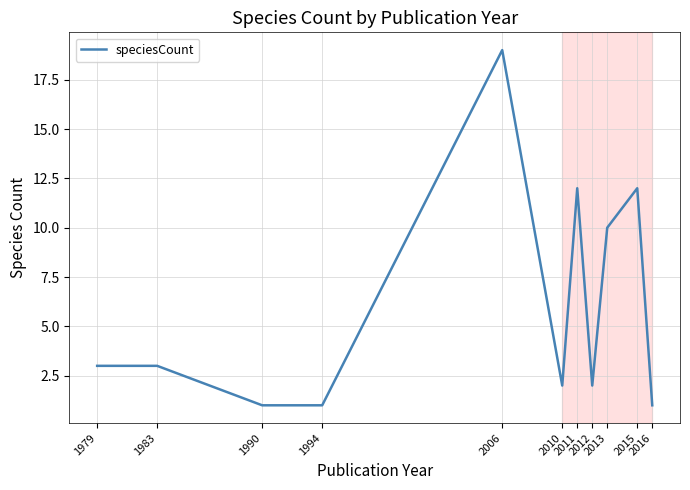

What is the change in value from 2012 to 2015?

+10